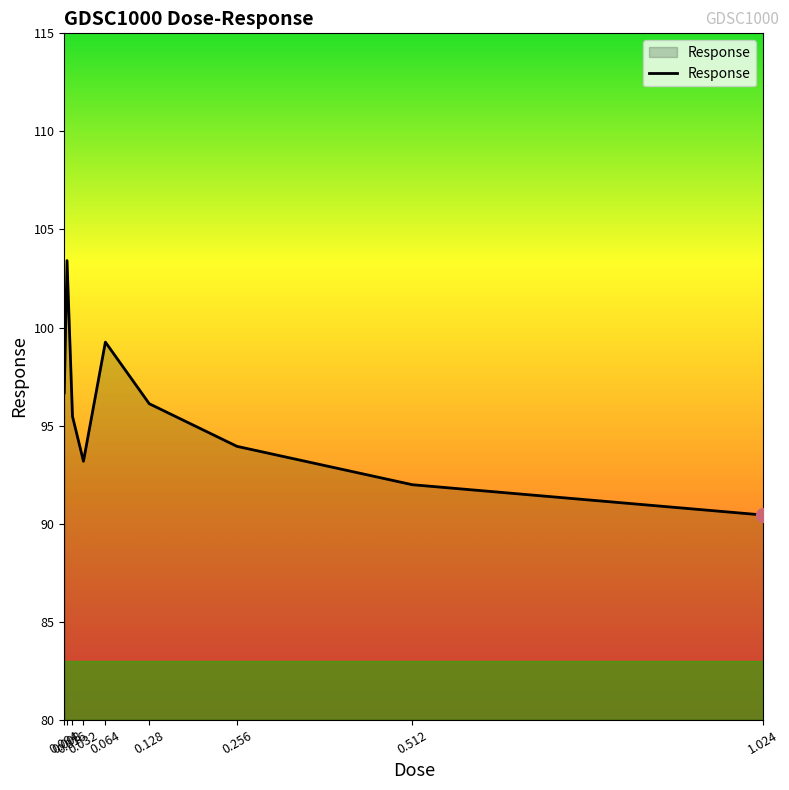

At which category does the chart reach its peak across all series?

0.008